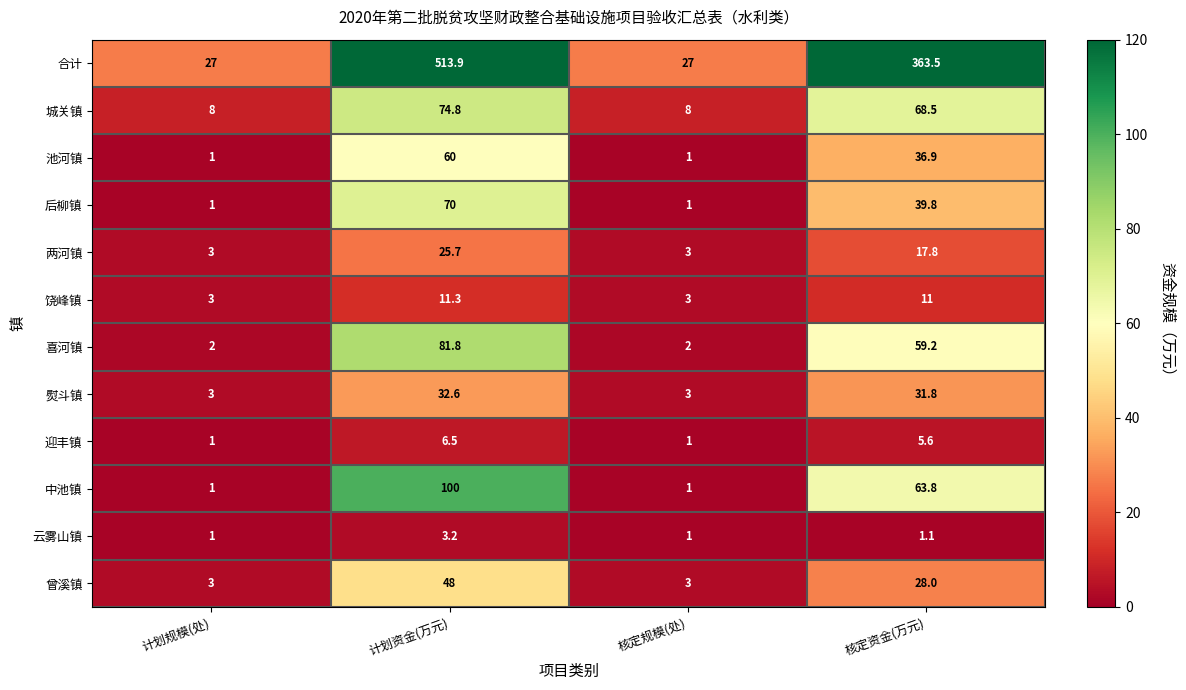

True or false: 中池镇 has a value of 100.0 at 计划资金(万元).

True